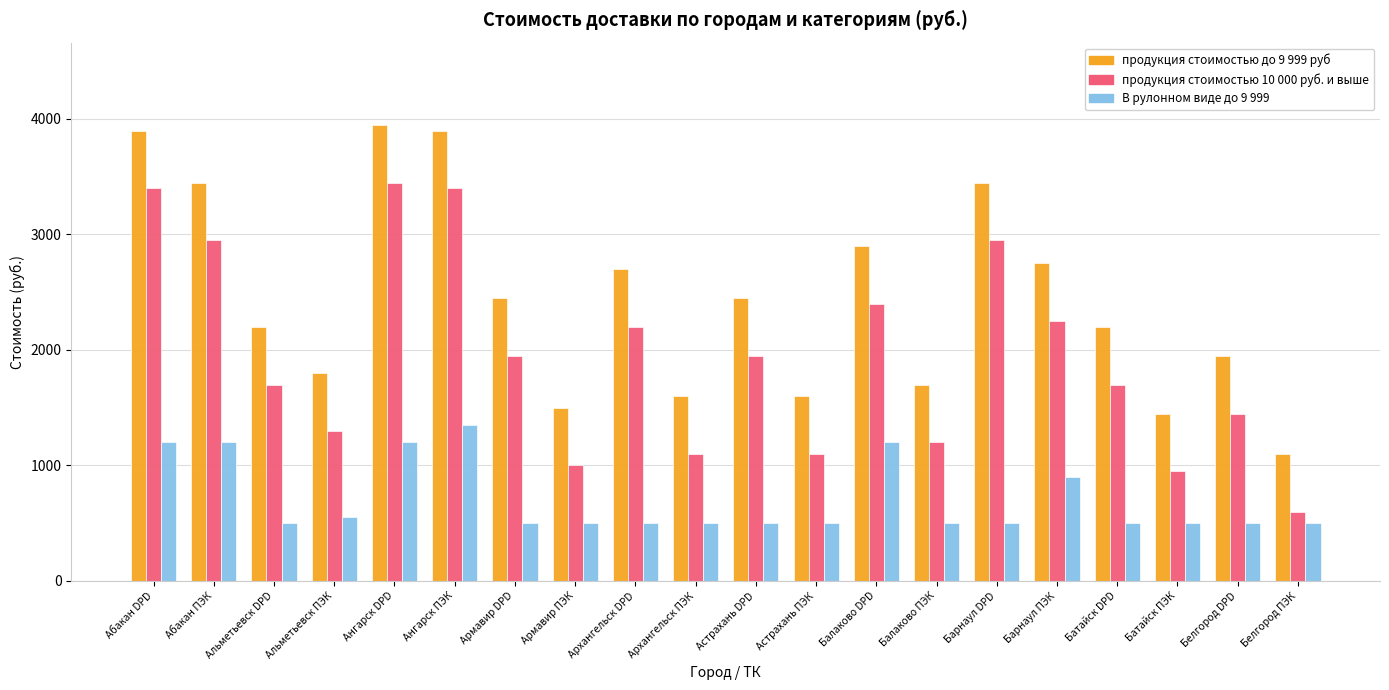

Which category has the highest value in the продукция стоимостью до 9 999 руб series?

Ангарск DPD